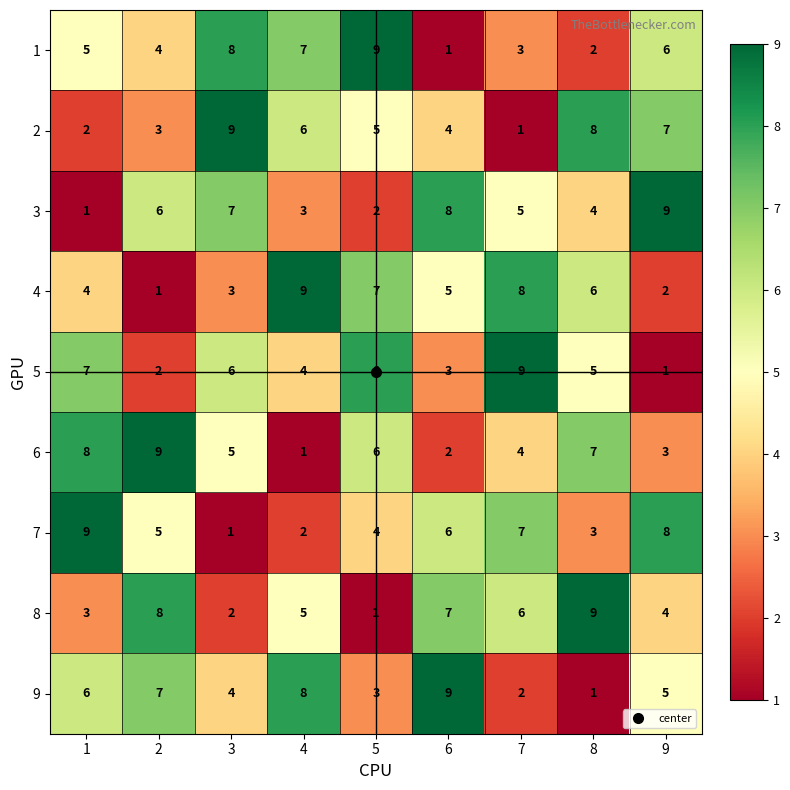

What is the difference between the maximum and minimum values in the 4 series?

8